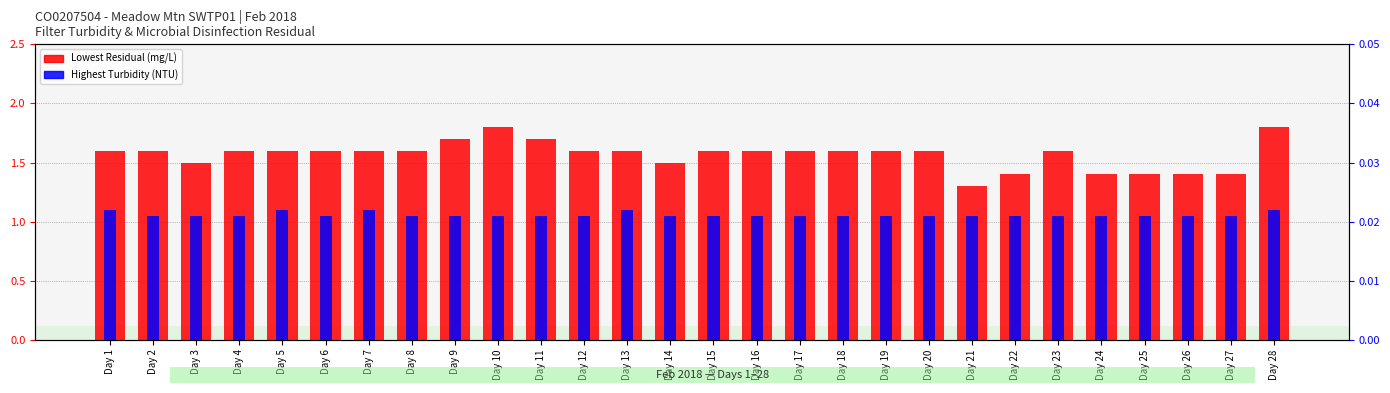

Is it true that Highest Turbidity (NTU) equals 0.0 at Day 2?

True